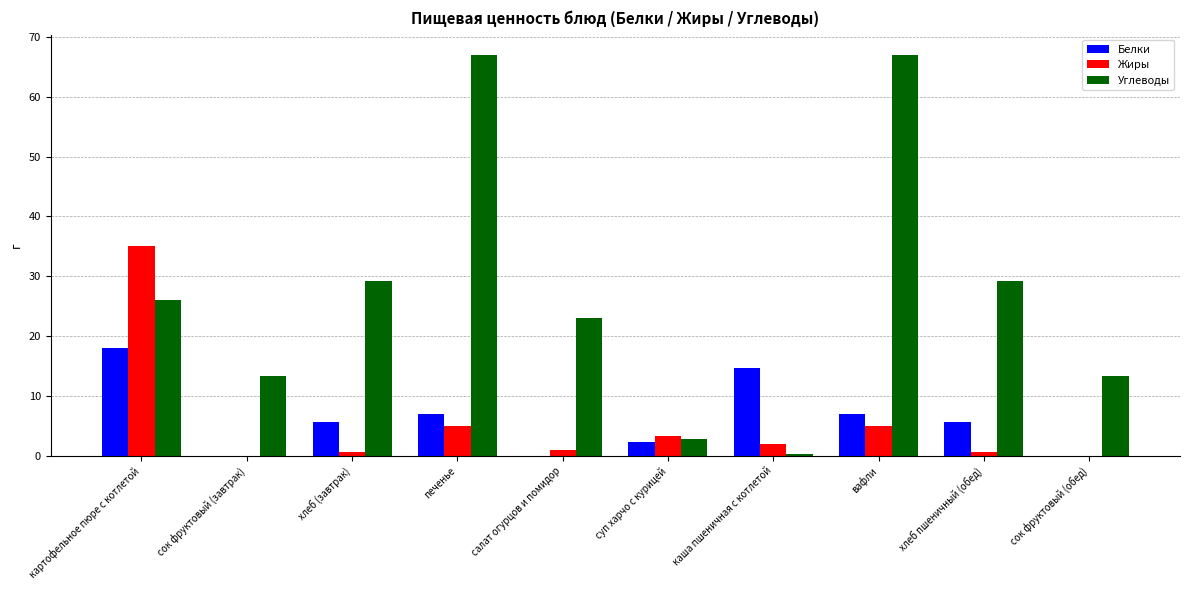

Does the chart contain stacked bars?

No